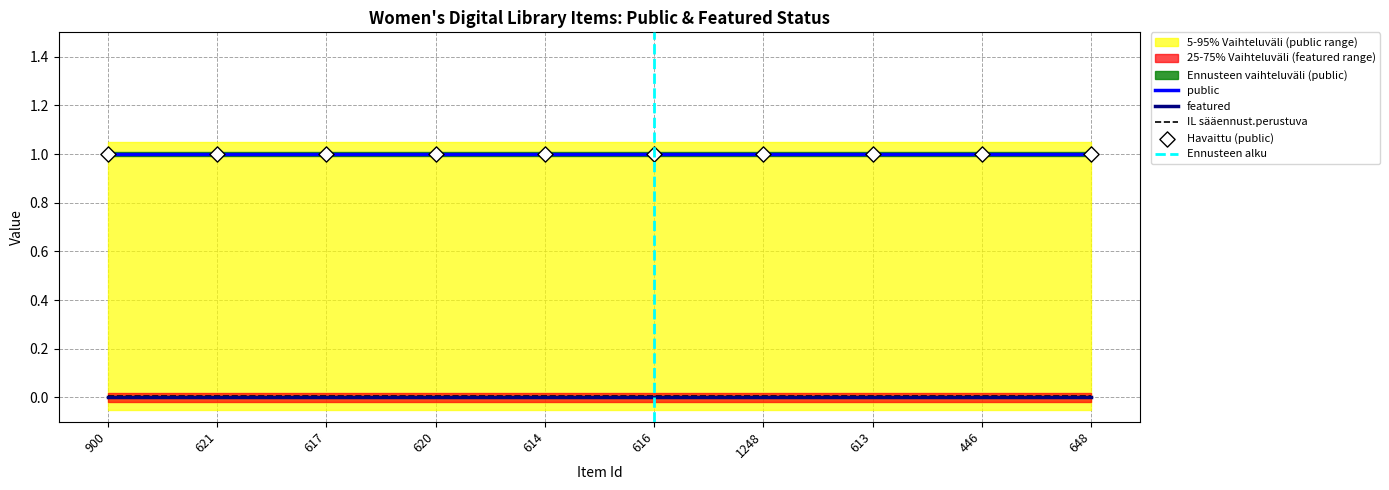

Is the value of featured at 900 greater than the value of public at 621?

No